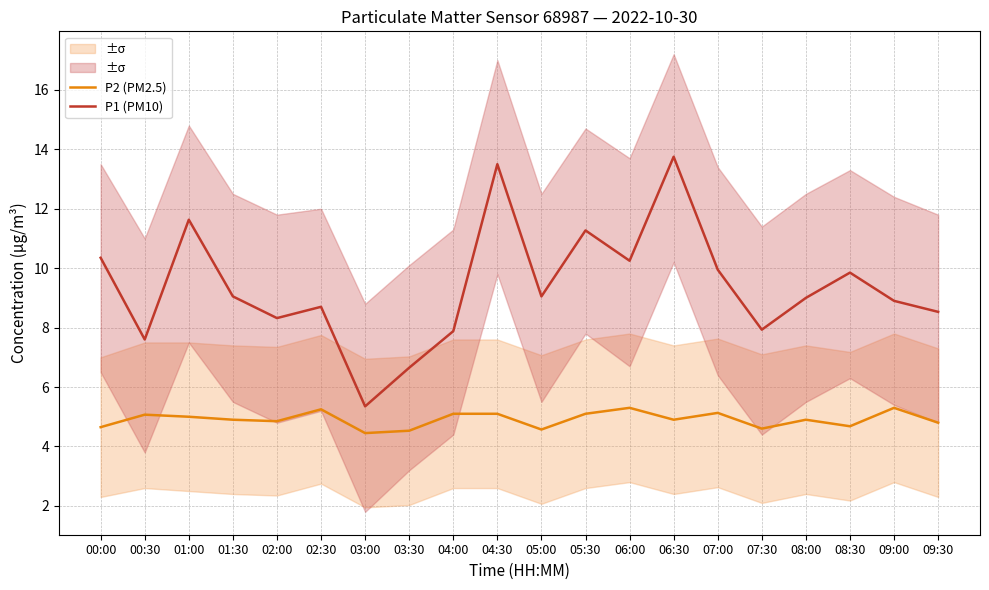

What is the sum of the P1 (PM10) values at 08:30 and 05:30?

21.1